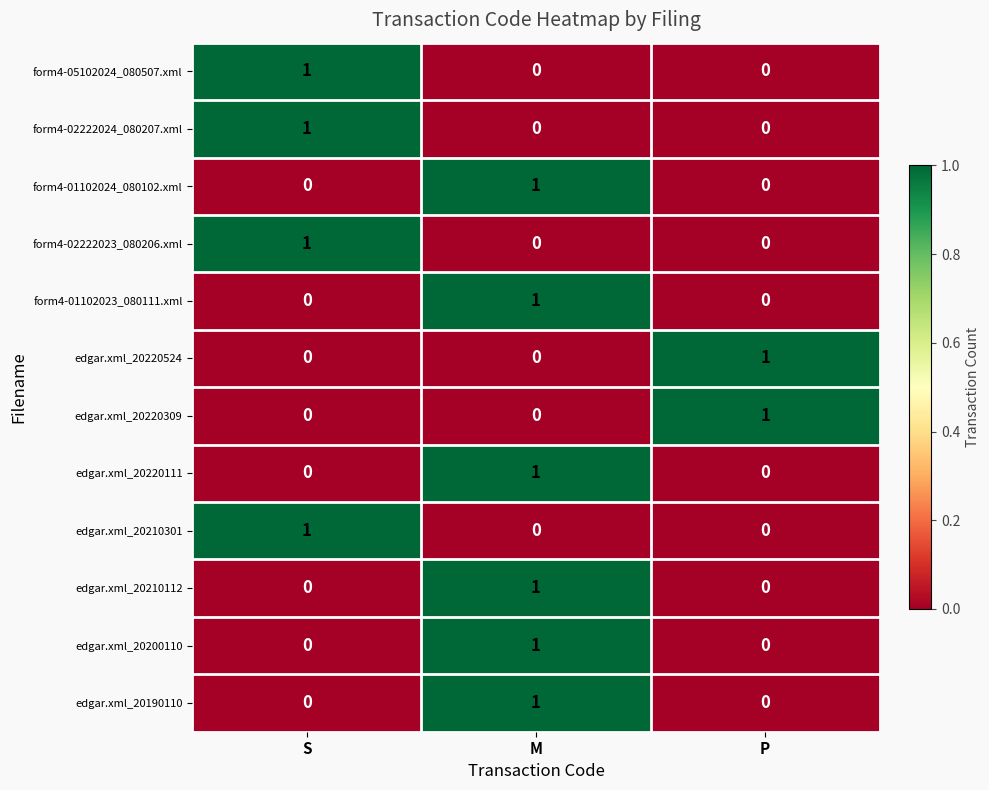

Is the value of edgar.xml_20220111 at S greater than the value of form4-02222023_080206.xml at S?

No